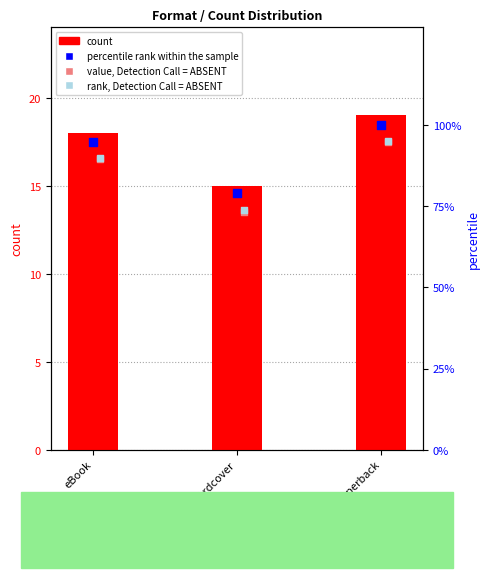

Which series has the largest total across all categories?

percentile rank within the sample